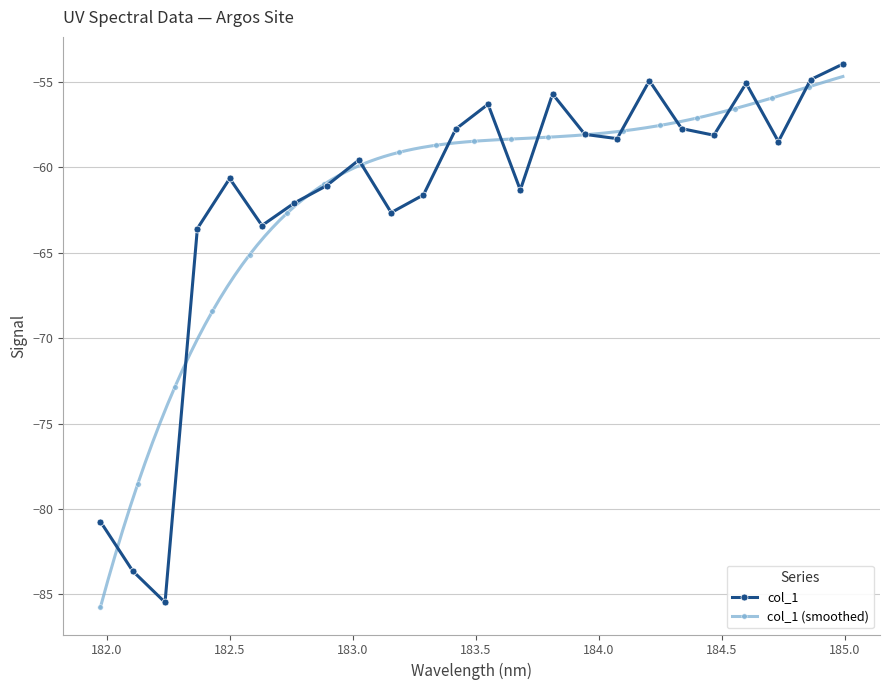

How many interior local peaks does the col_1 series have?

6